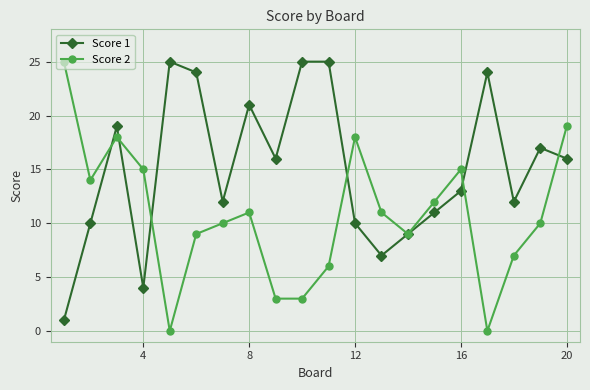

True or false: Score 2 and Score 1 cross at least once.

True